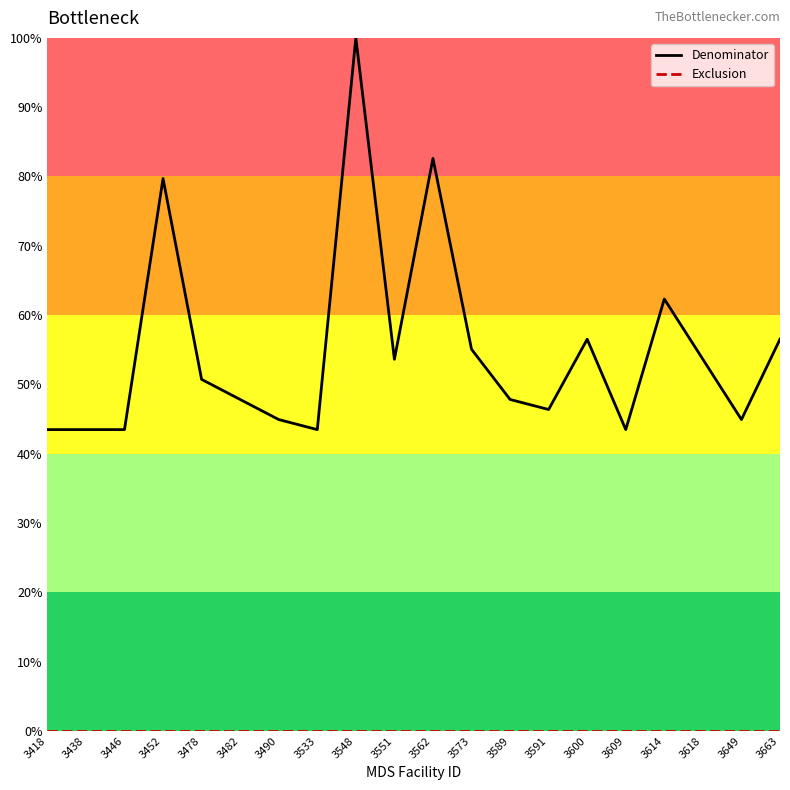

At which category does Denominator reach its first local valley?

3533